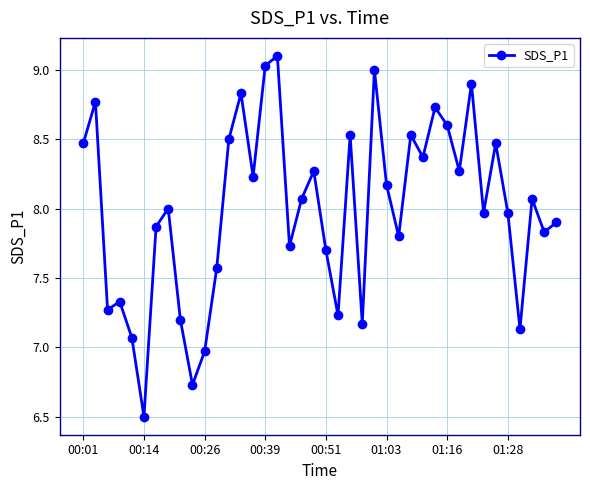

What is the value of the 17th point from the left?

9.1